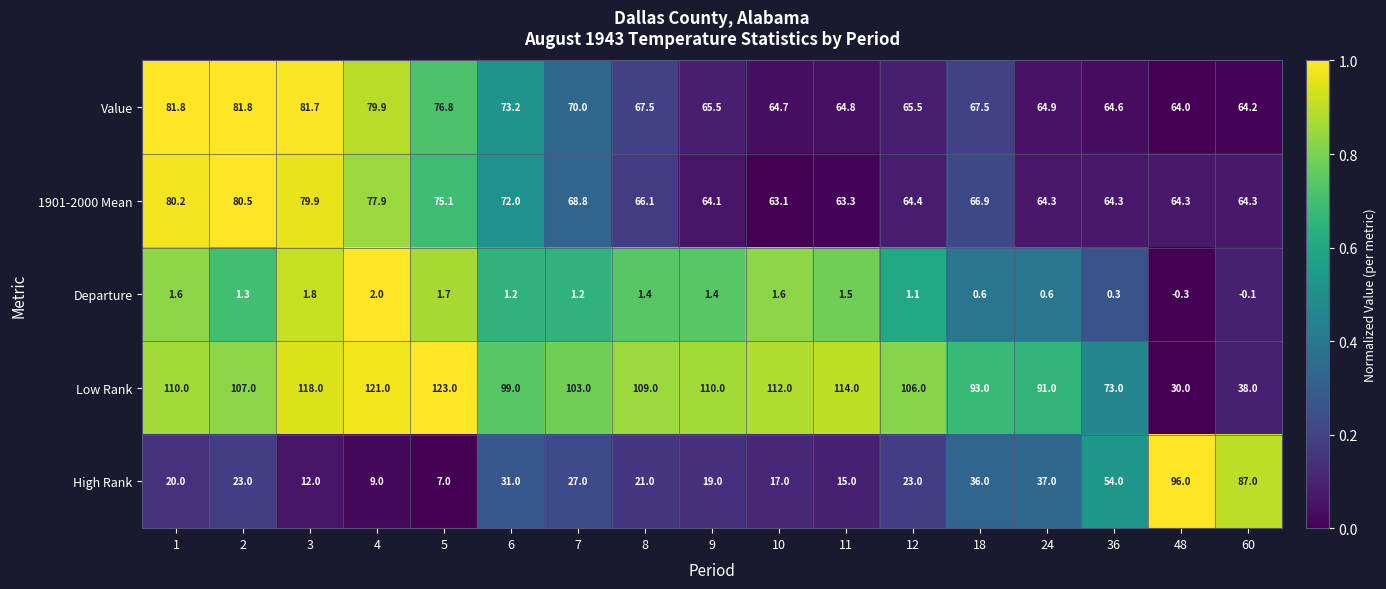

What is the sum of the 1901-2000 Mean values at 9 and 4?

142.0